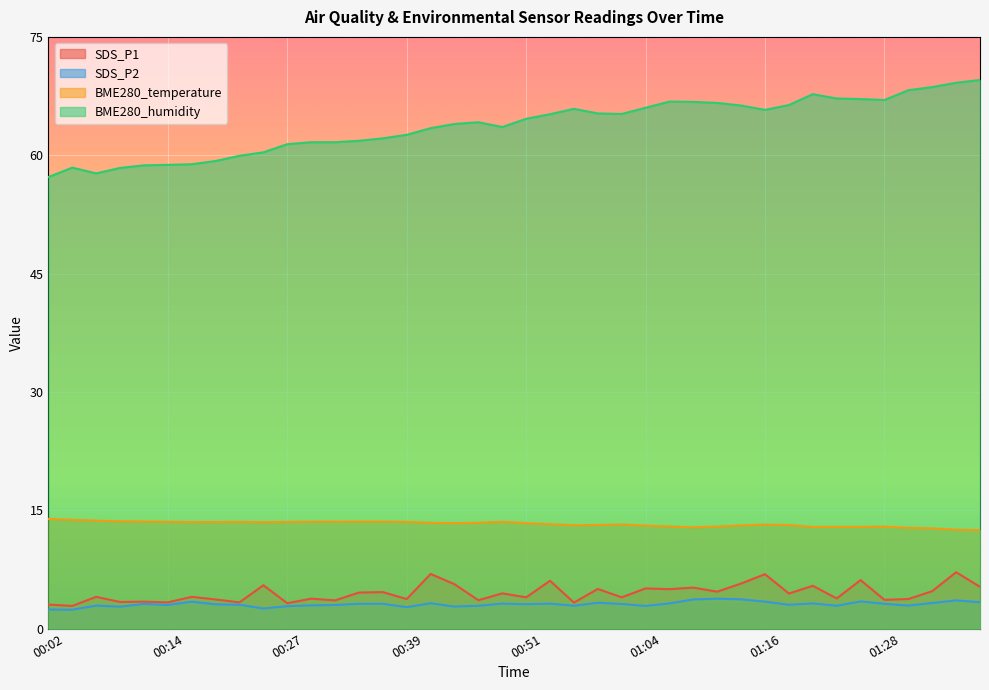

What is the difference between the second highest and second lowest values in the SDS_P2 series?

1.3